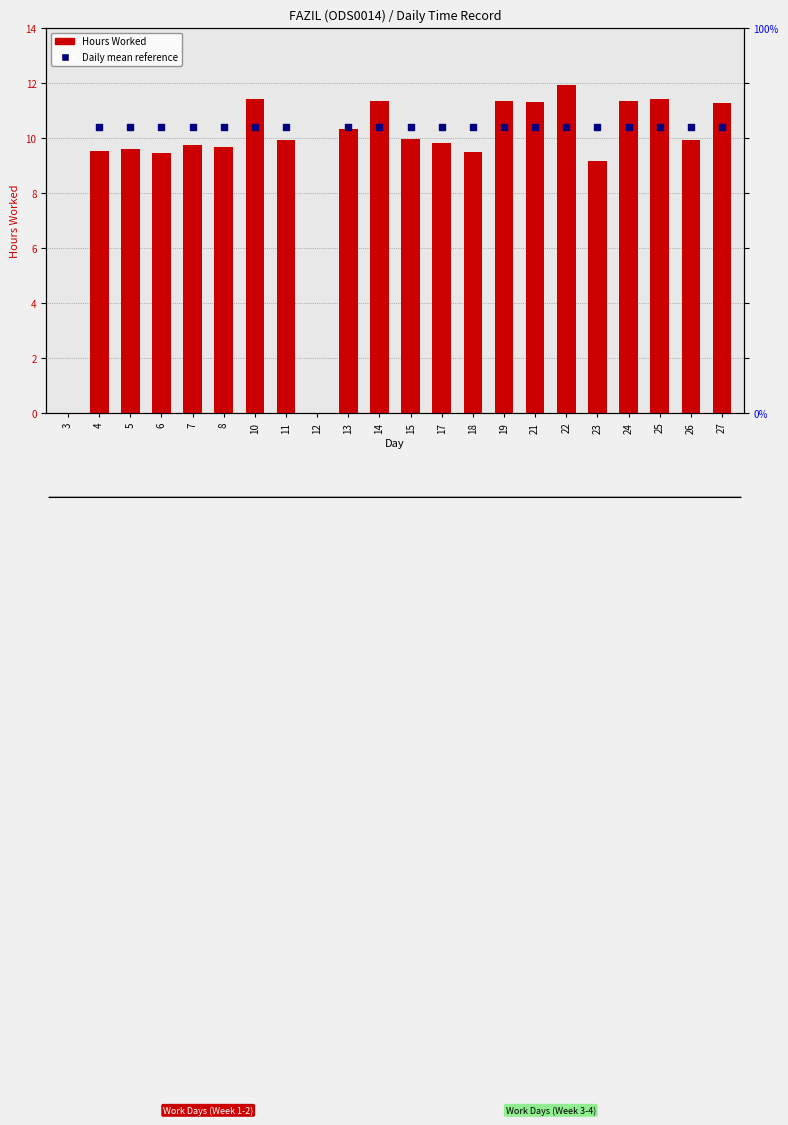

What are all the series names shown in the legend?

Hours Worked, Daily mean reference